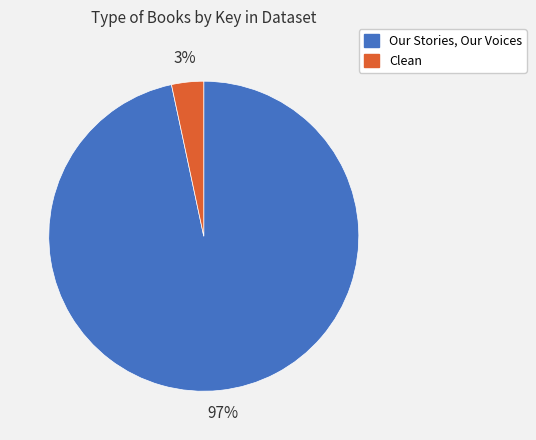

To the nearest percent, what percentage of the pie is Clean?

3%